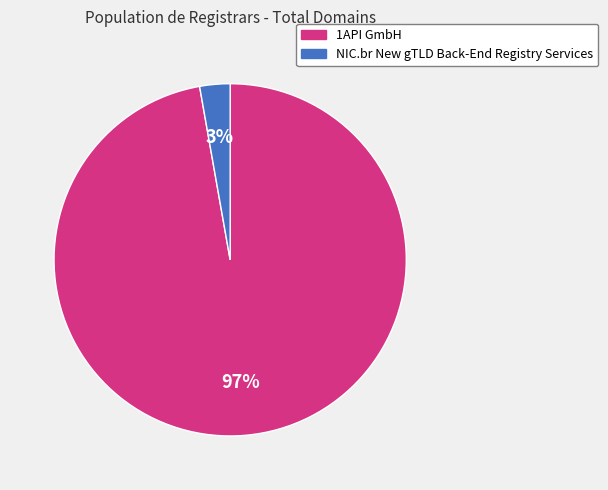

The NIC.br New gTLD Back-End Registry Services slice represents 12% of the pie. True or false?

False